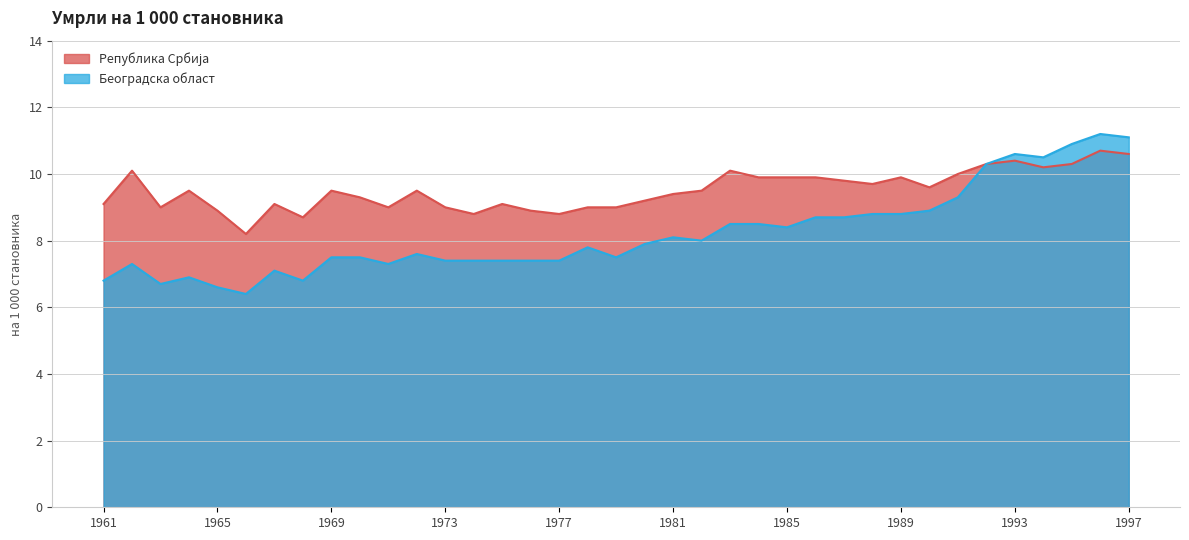

How many data points in Република Србија are less than 9?

6